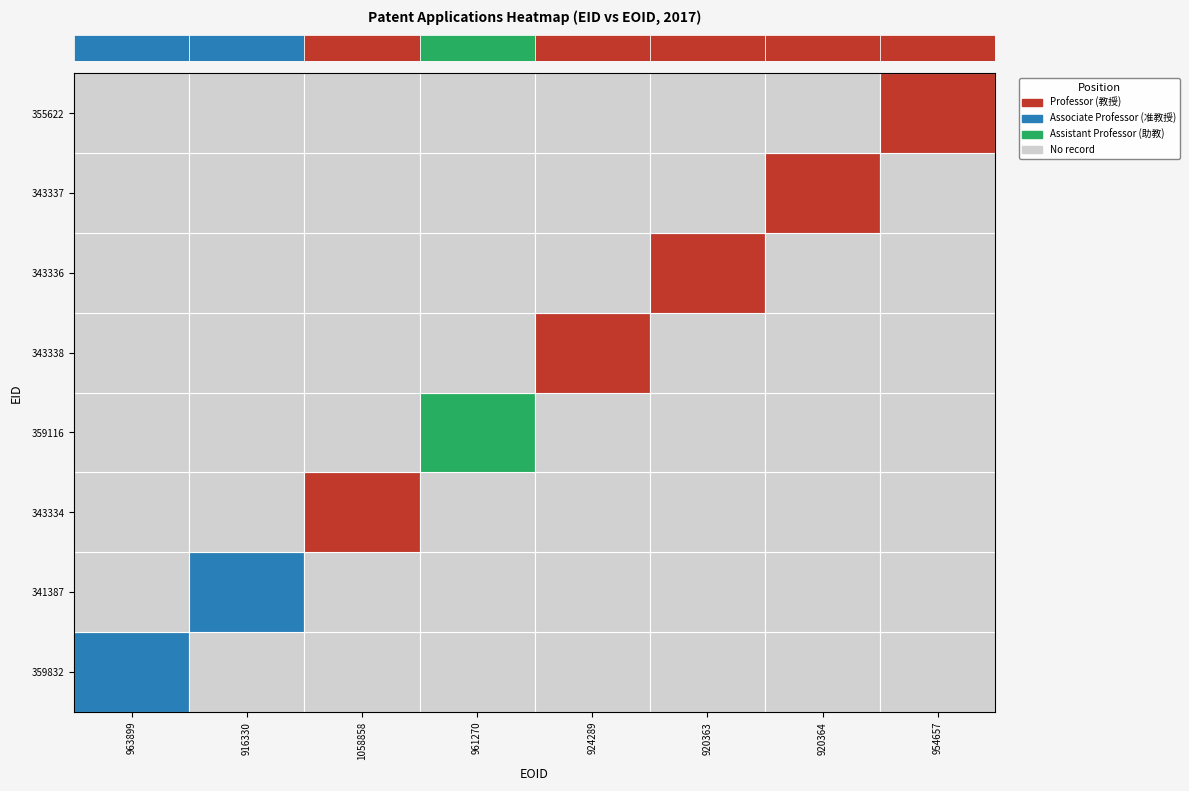

Which series has the widest spread of values?

343334